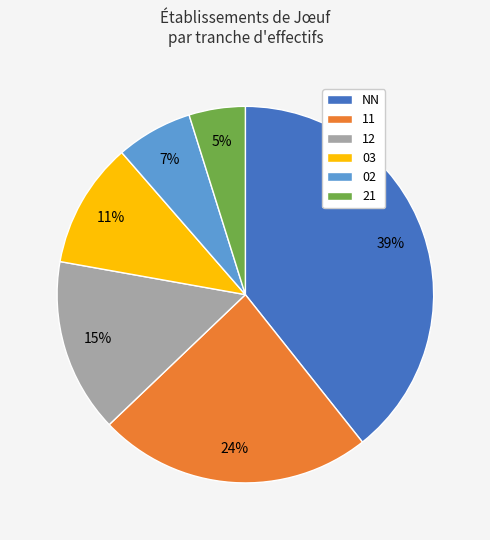

Is the sum of 03 and 02 greater than half?

No